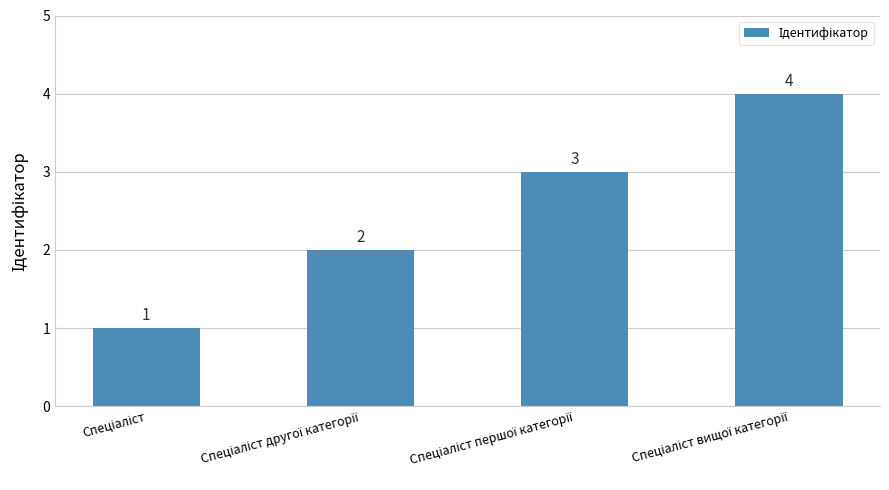

What is the maximum value shown in the chart?

4